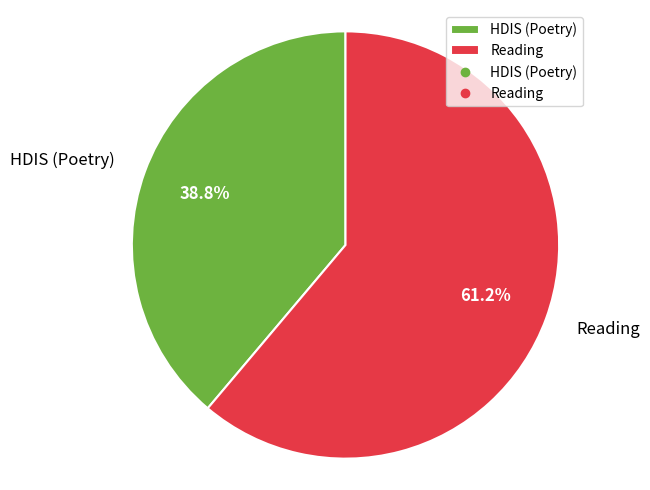

Which category accounts for the majority?

Reading